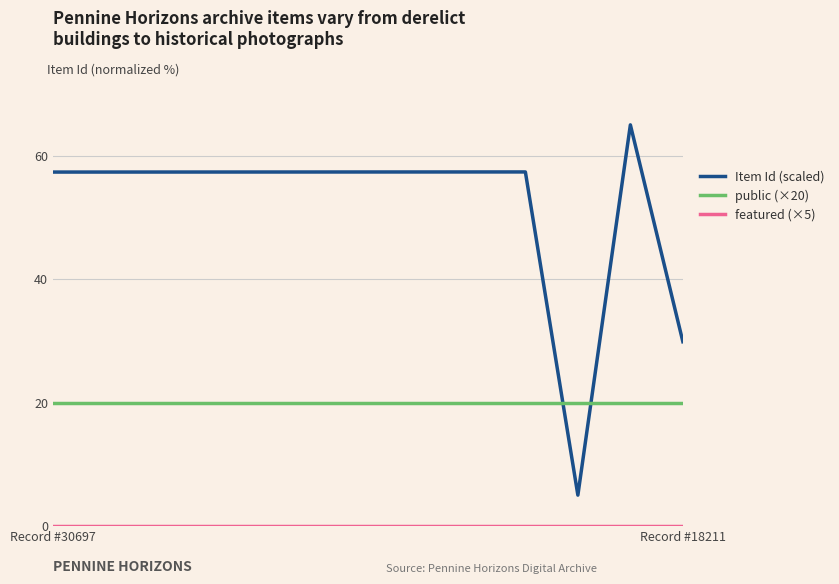

What is the maximum value shown in the chart?

65.0